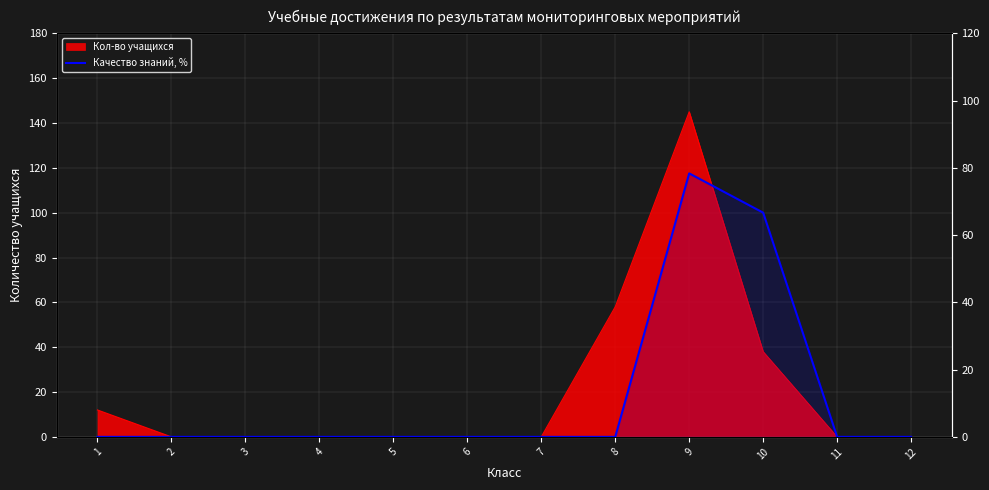

Count the number of values greater than 0.

2